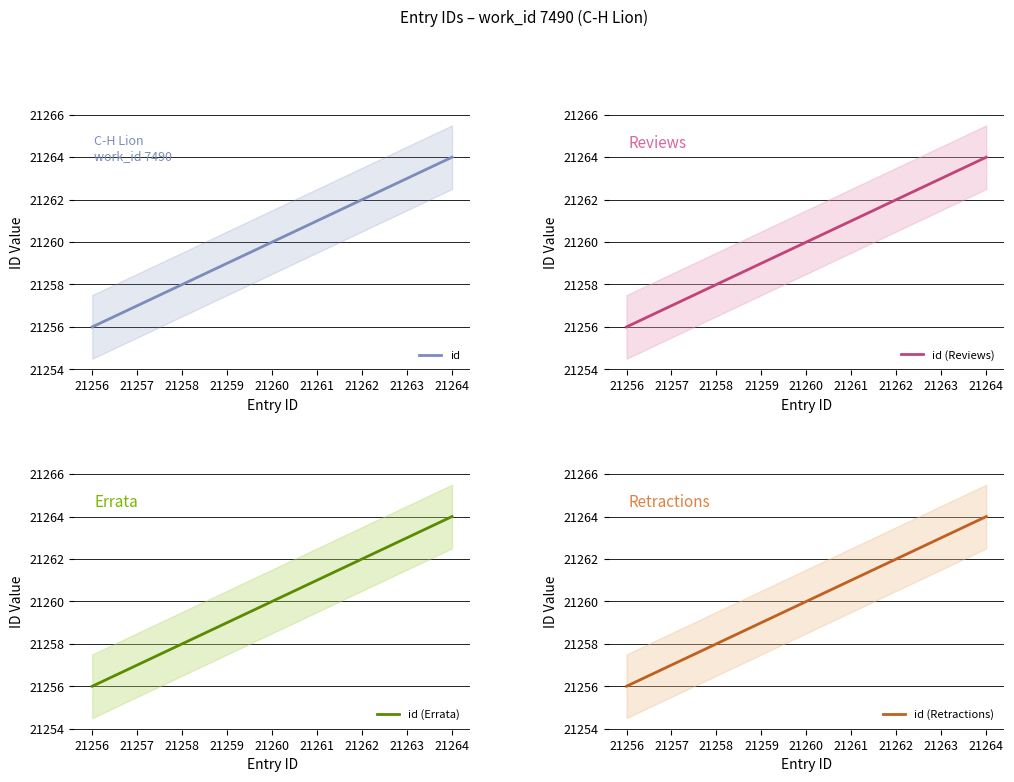

Reading left to right, extract all data points from this chart.

id: 21256	21257	21258	21259	21260	21261	21262	21263	21264
id (Reviews): 21256	21257	21258	21259	21260	21261	21262	21263	21264
id (Errata): 21256	21257	21258	21259	21260	21261	21262	21263	21264
id (Retractions): 21256	21257	21258	21259	21260	21261	21262	21263	21264